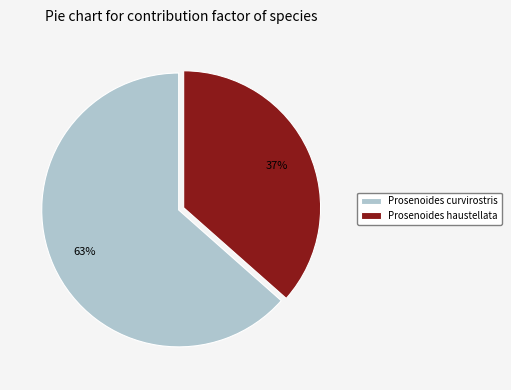

Do Prosenoides haustellata and Prosenoides curvirostris together represent more than half of the pie?

Yes